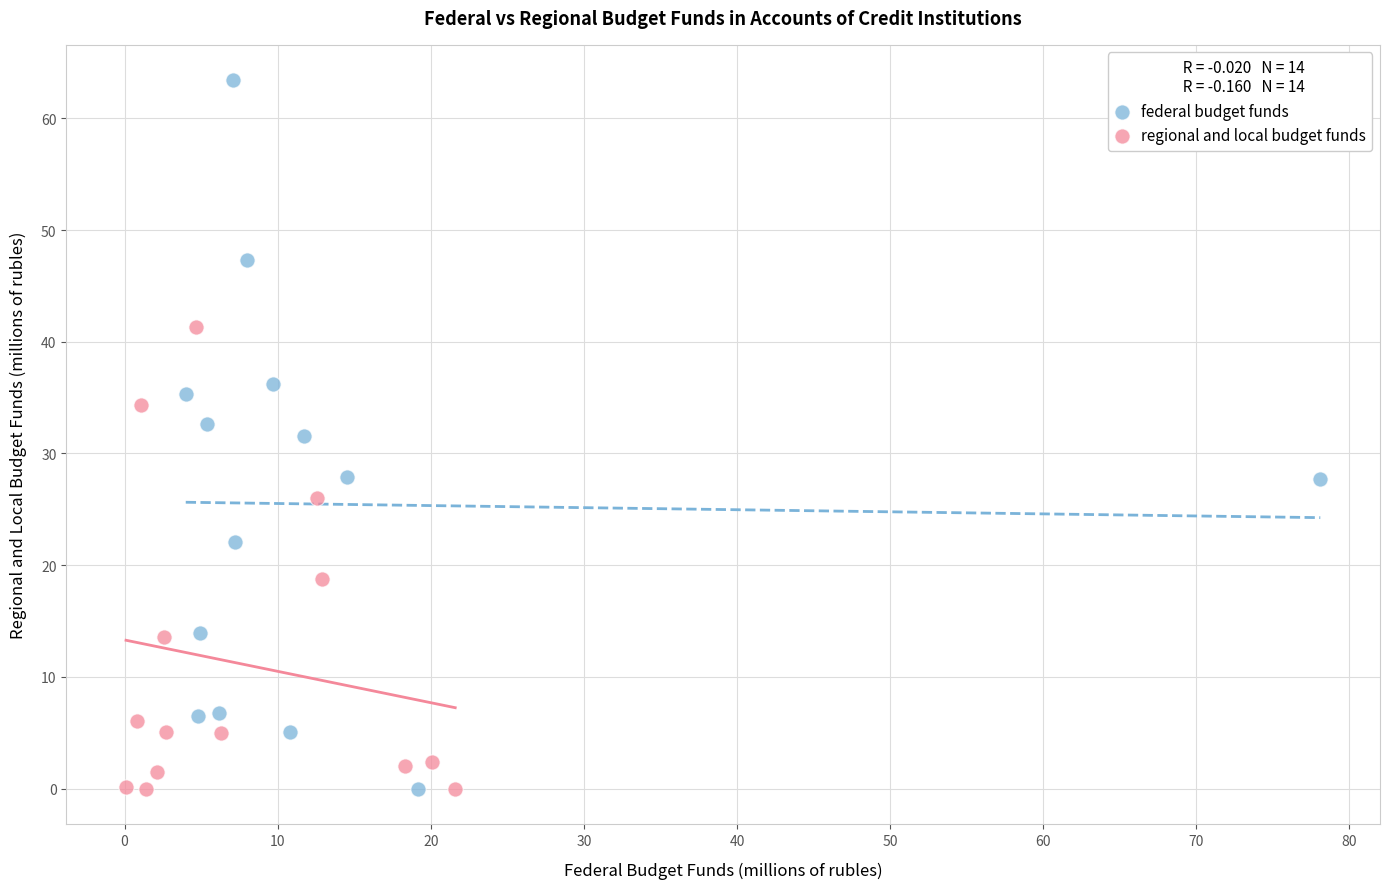

Which series reaches the maximum Y coordinate?

federal budget funds